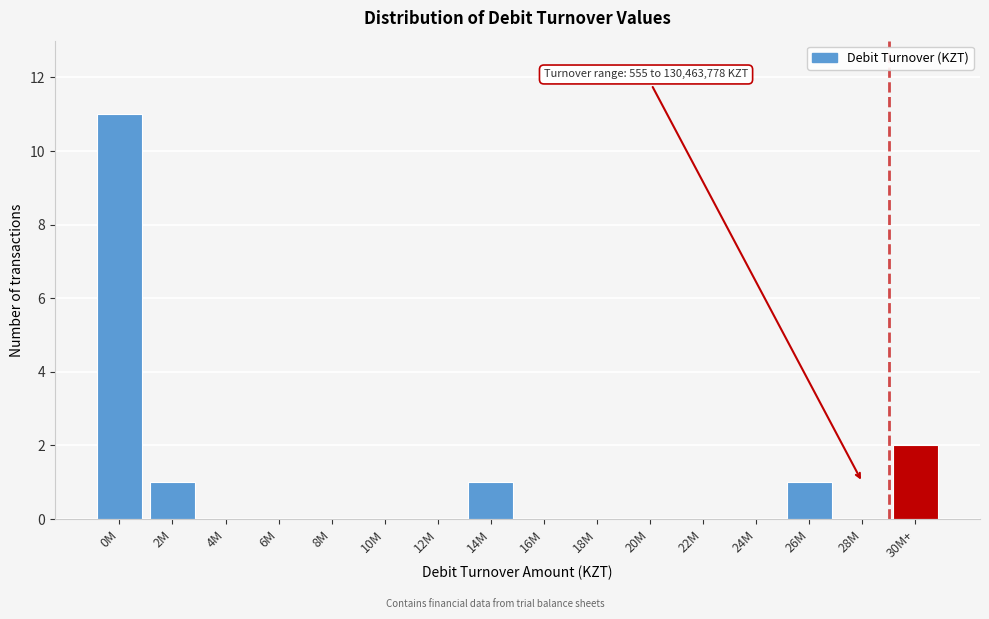

Reading left to right, what are all the values shown in this chart?

0M=11	2M=1	4M=0	6M=0	8M=0	10M=0	12M=0	14M=1	16M=0	18M=0	20M=0	22M=0	24M=0	26M=1	28M=0	30M+=2